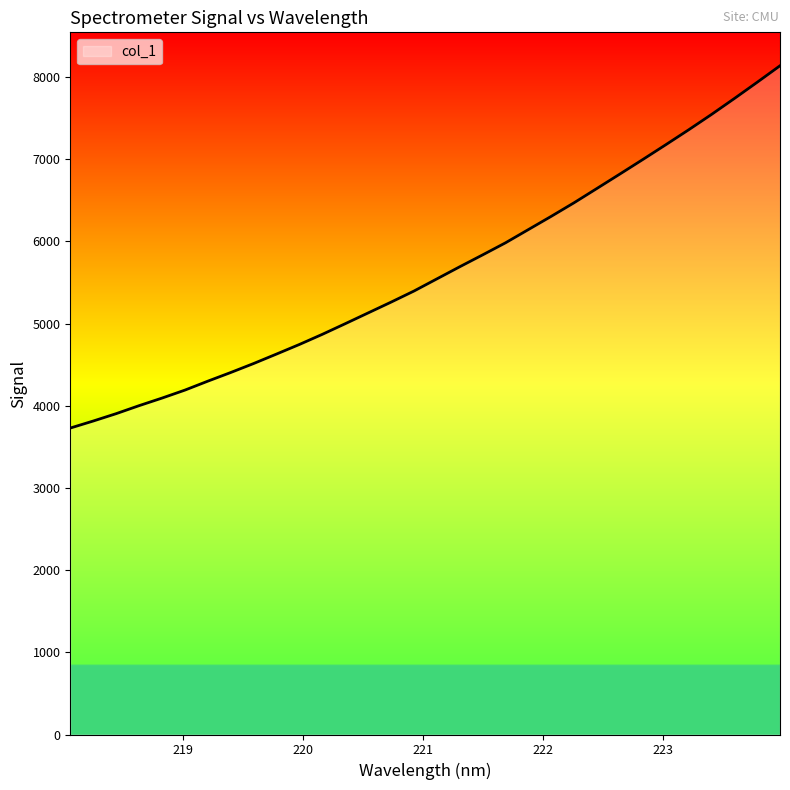

How many series are shown in this chart?

1